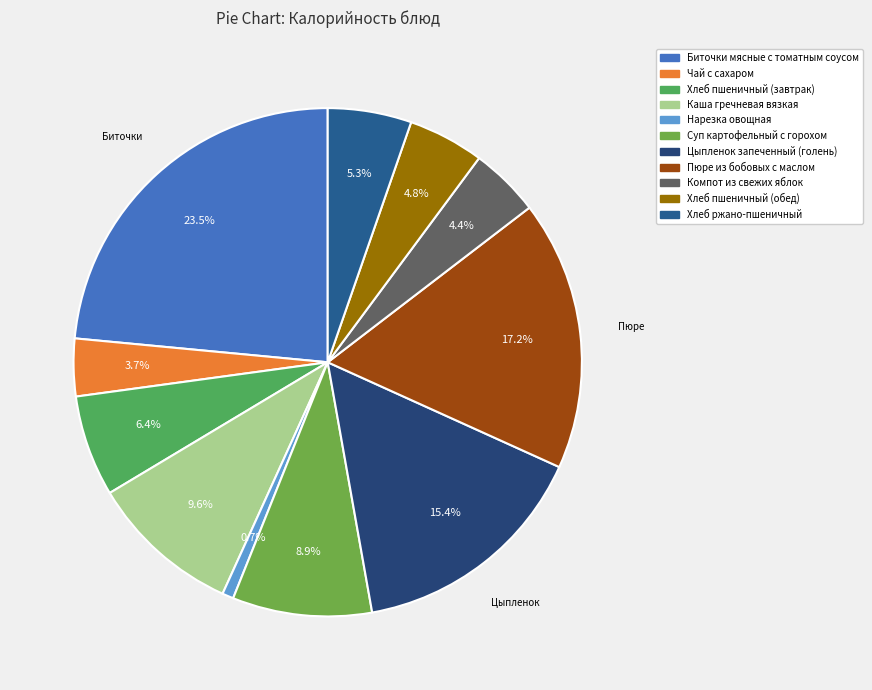

Rank the categories by value from highest to lowest.

Биточки мясные с томатным соусом, Пюре из бобовых с маслом, Цыпленок запеченный (голень), Каша гречневая вязкая, Суп картофельный с горохом, Хлеб пшеничный (завтрак), Хлеб ржано-пшеничный, Хлеб пшеничный (обед), Компот из свежих яблок, Чай с сахаром, Нарезка овощная